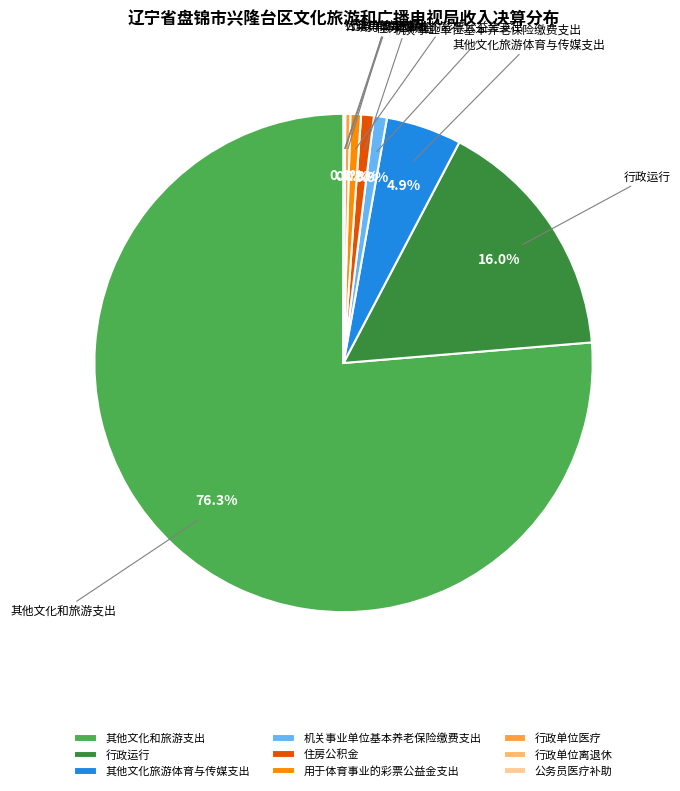

To the nearest percent, what is the average slice percentage?

11%